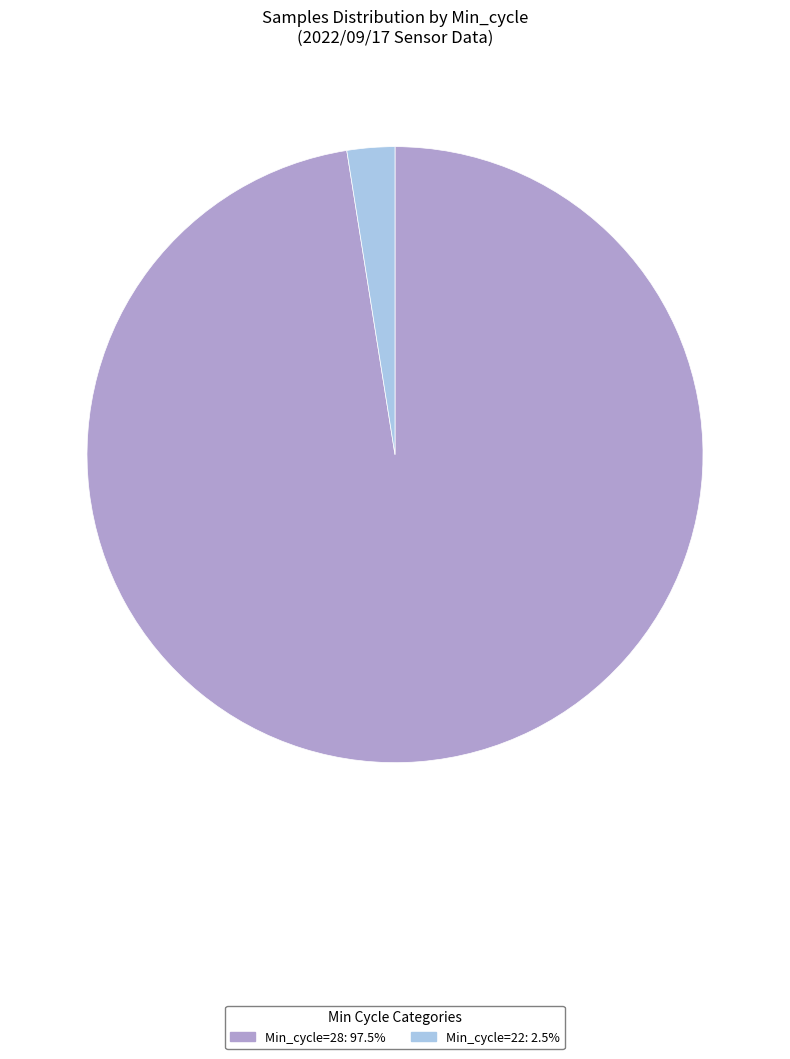

Does any single category account for the majority?

Yes